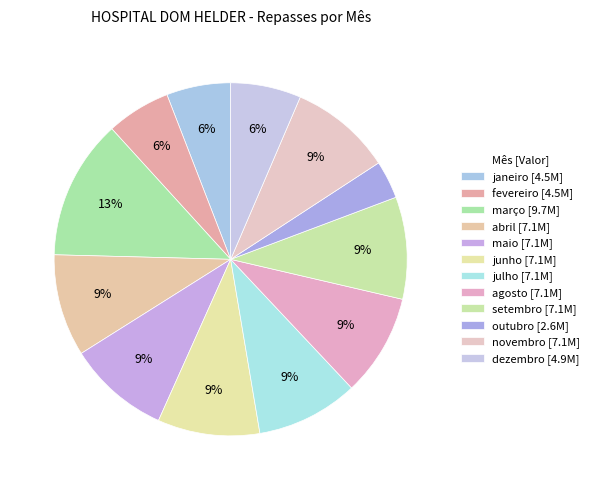

Count the number of slices in the pie.

12